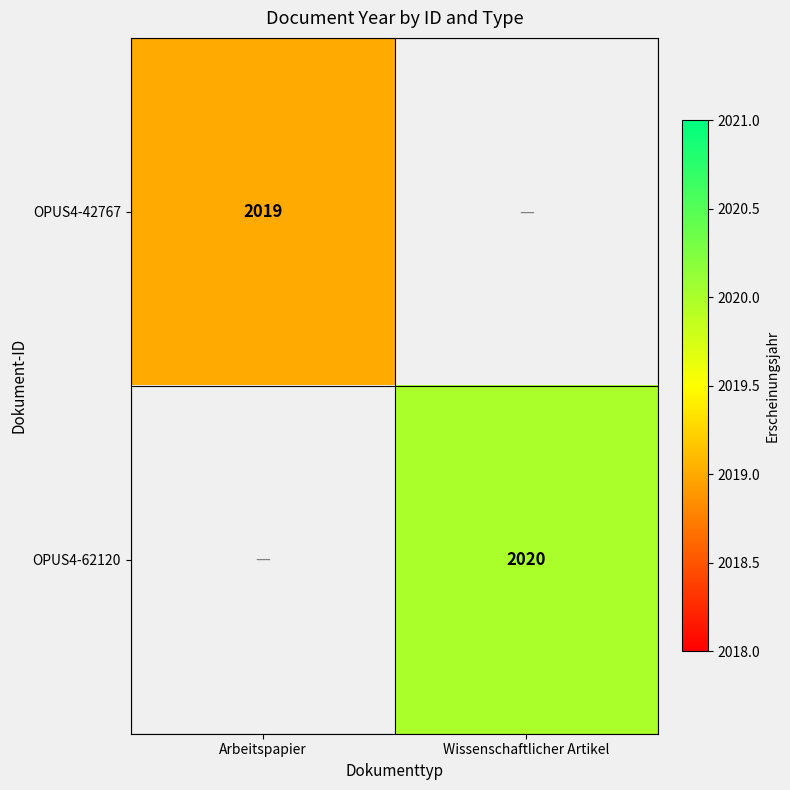

The value of OPUS4-42767 at Arbeitspapier is 2019. True or false?

True